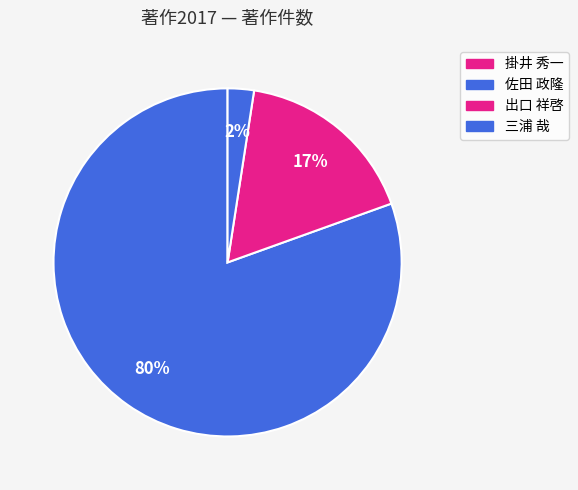

The 出口 祥啓 slice represents 17% of the pie. True or false?

True